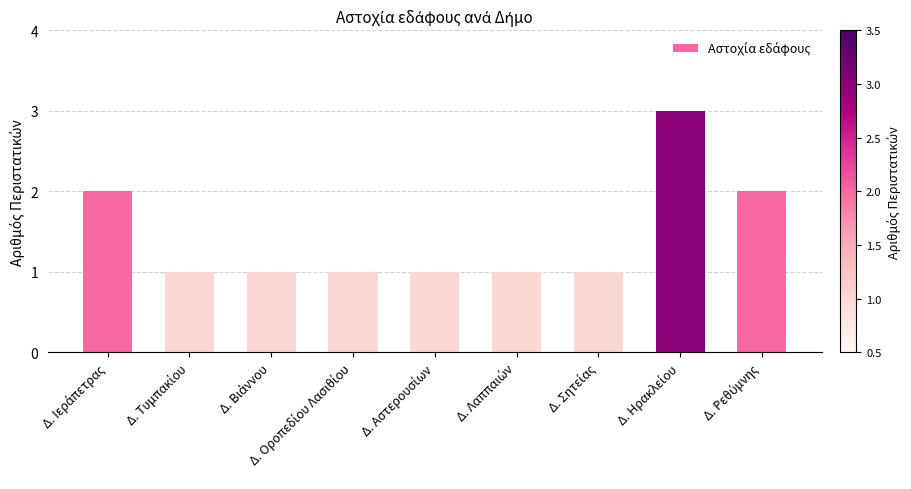

What is the maximum value shown in the chart?

3